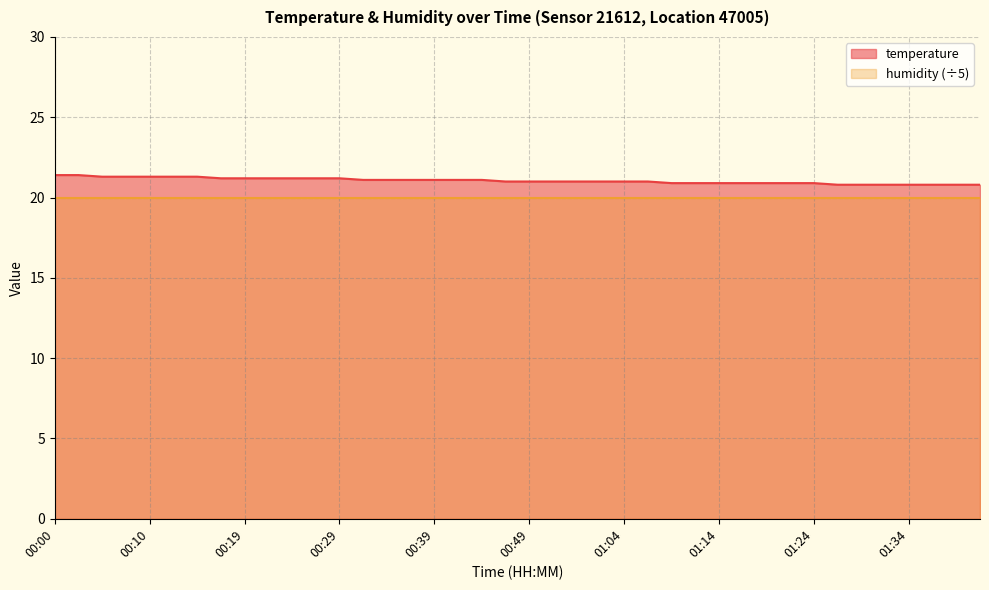

Which category has the highest value across all series?

00:00